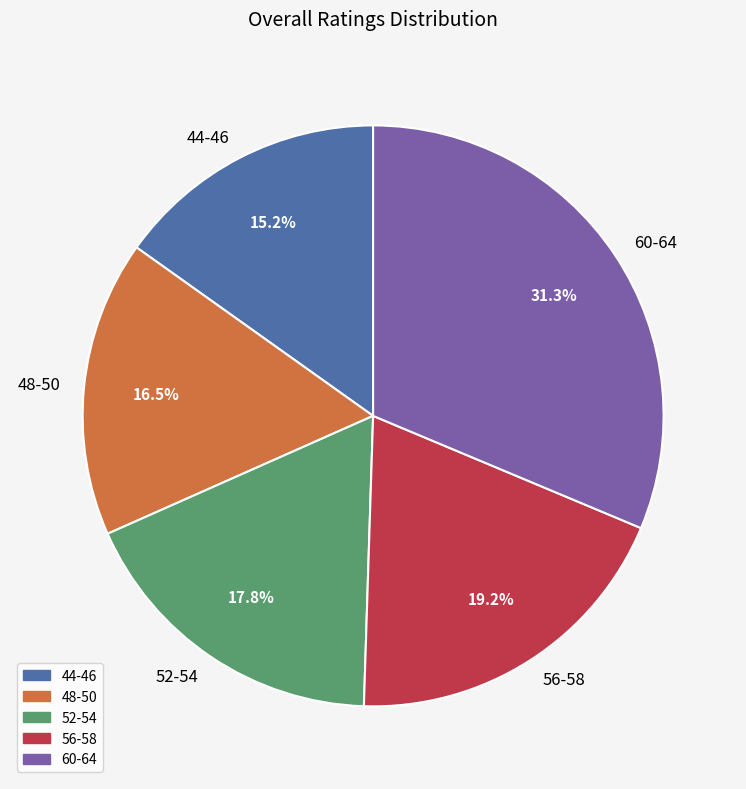

Rank the categories by value from highest to lowest.

60-64, 56-58, 52-54, 48-50, 44-46